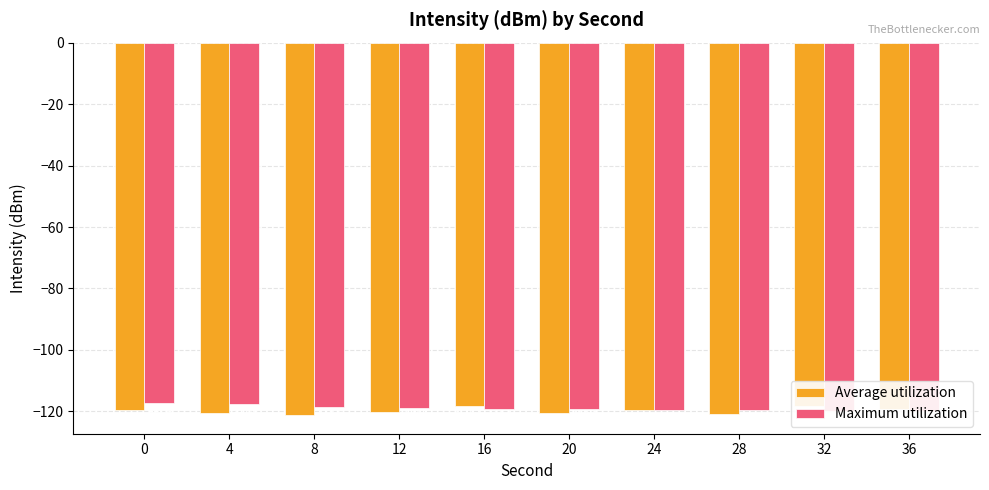

At which label is Maximum utilization closest to -118?

4